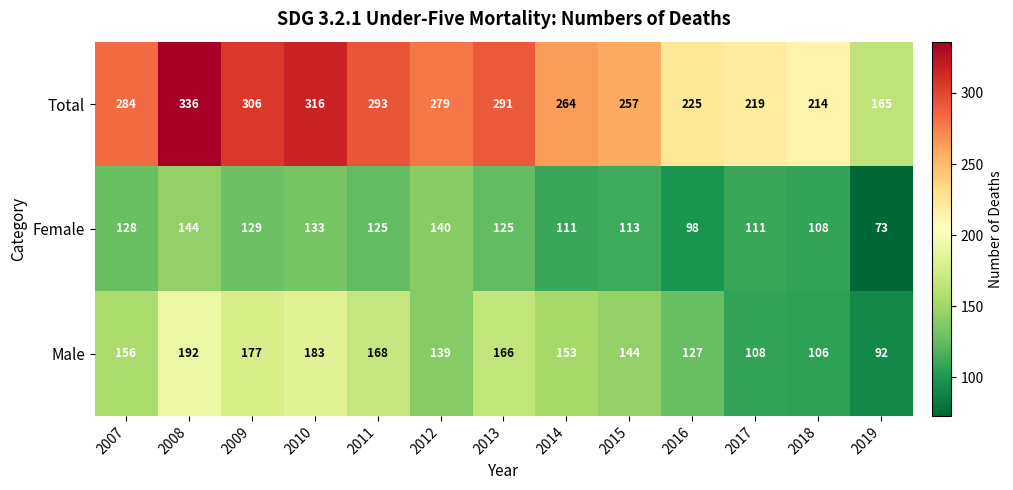

How many data points in Male are less than 153?

6